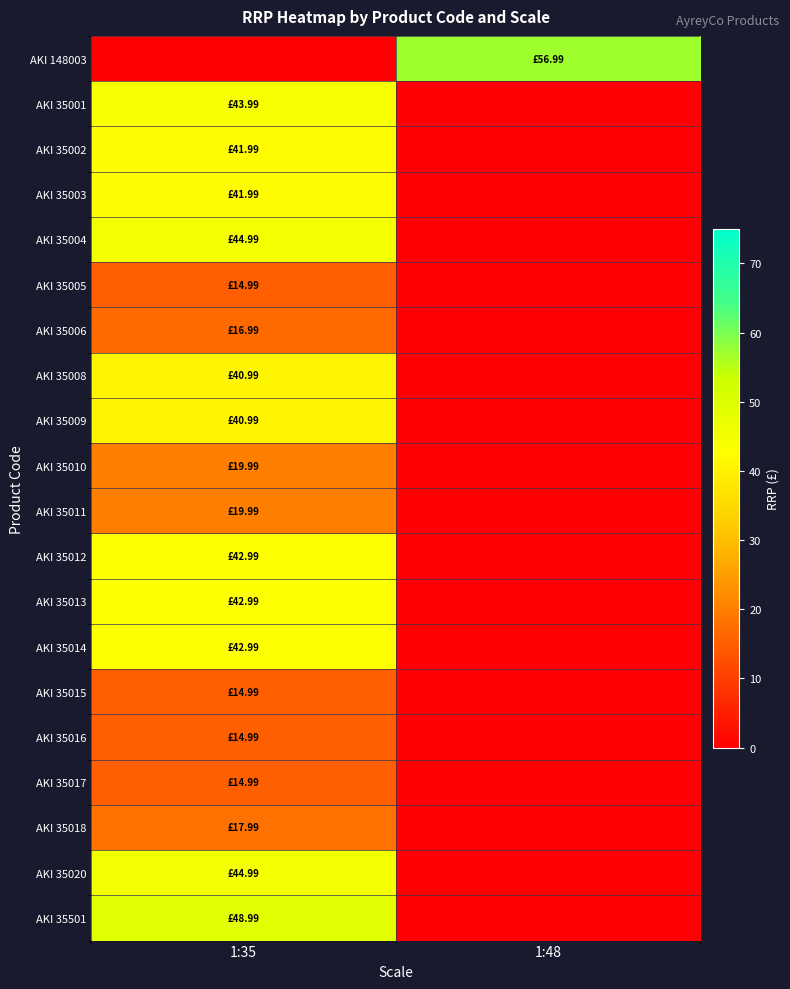

What is the total value across all series at 1:48?

57.0